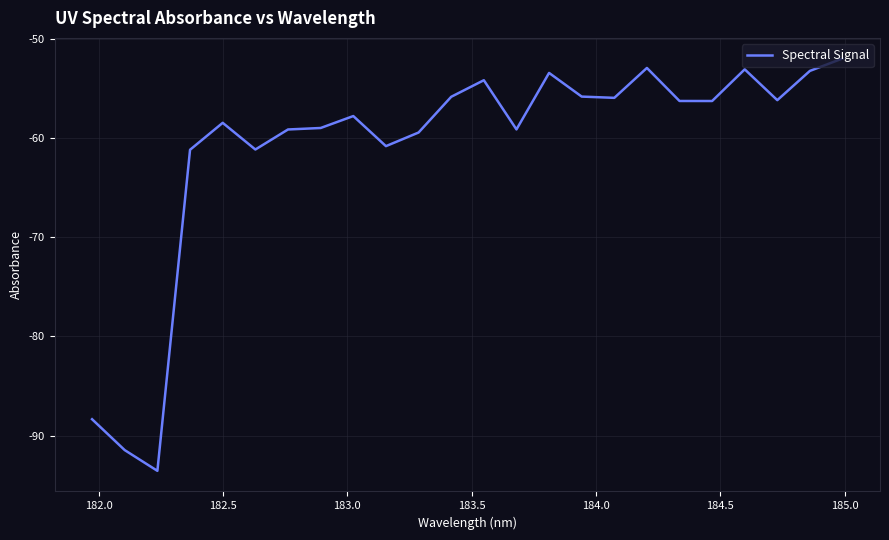

What is the maximum value shown in the chart?

-52.0